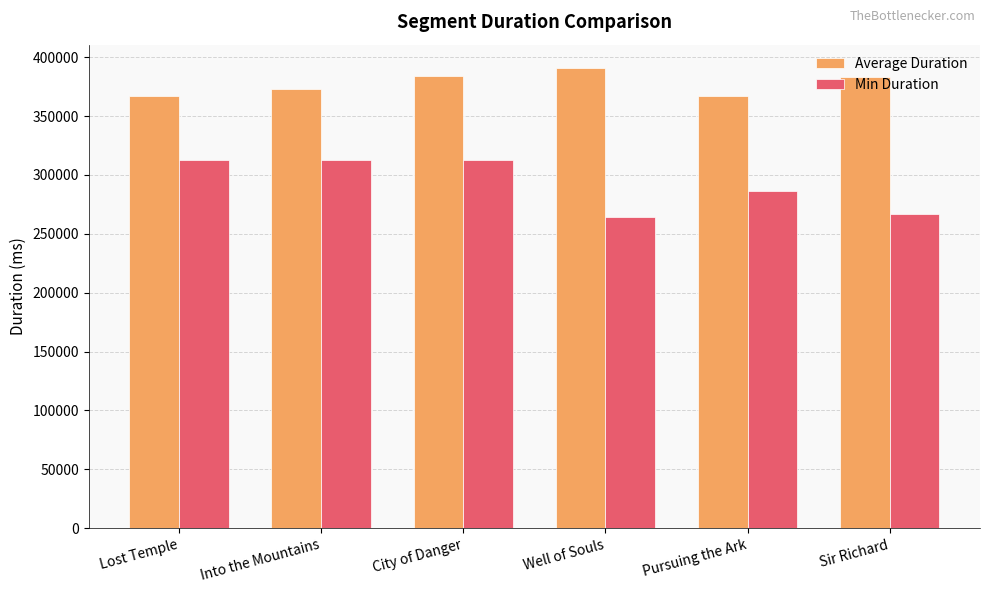

What is the sum of the Min Duration values at Sir Richard and Pursuing the Ark?

553550